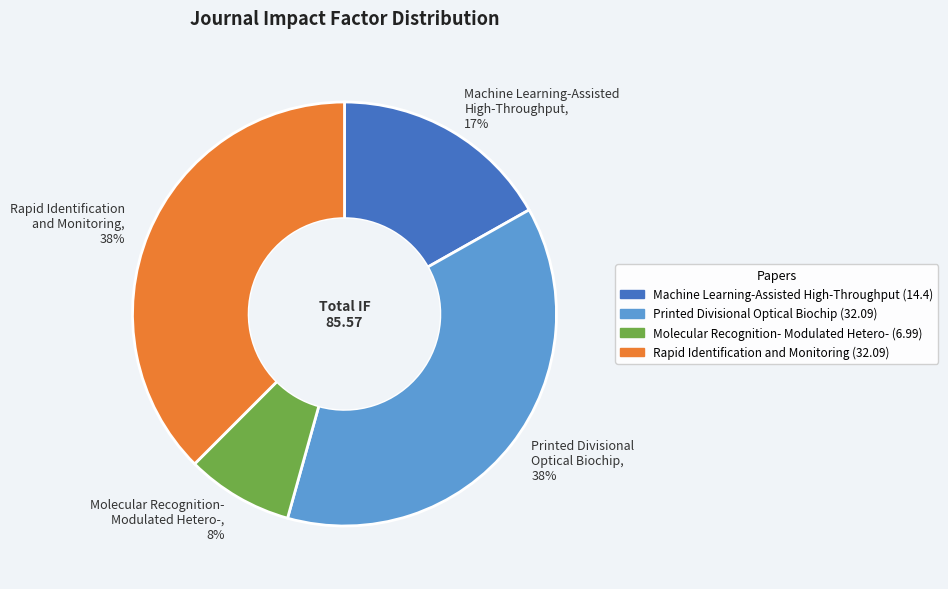

Which category has the smallest portion of the pie?

Molecular Recognition- Modulated Hetero-